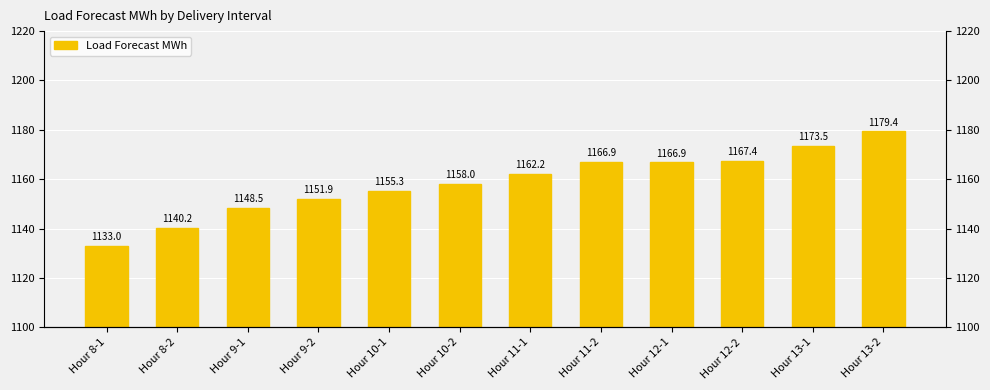

What is the sum of the values at Hour 13-1 and Hour 8-1?

2306.6